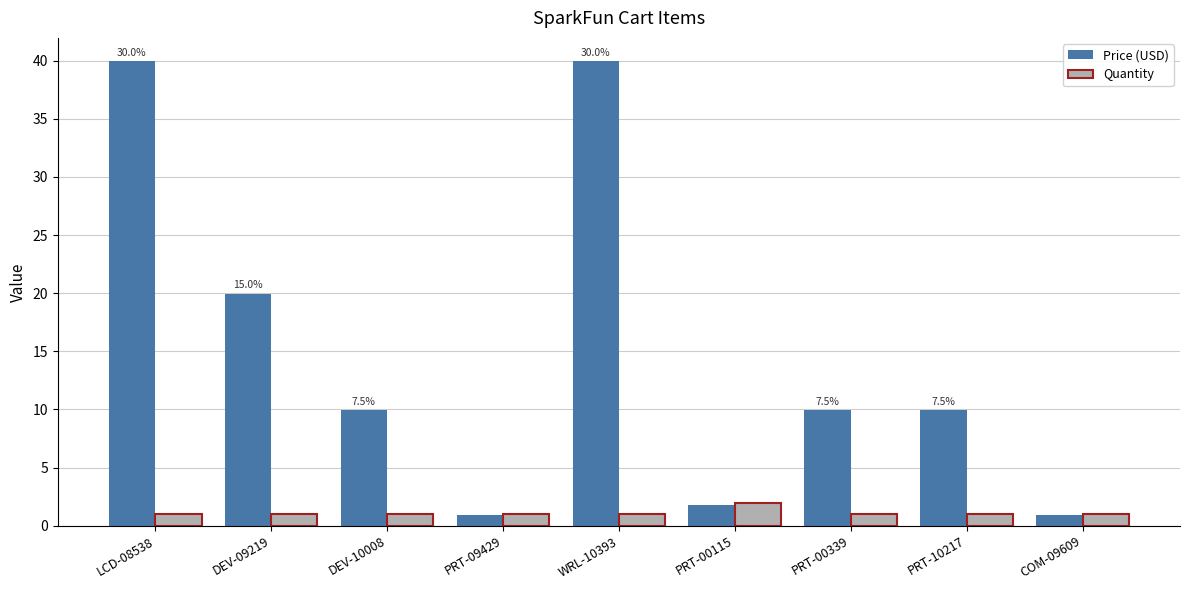

How many data points does each series have?

9